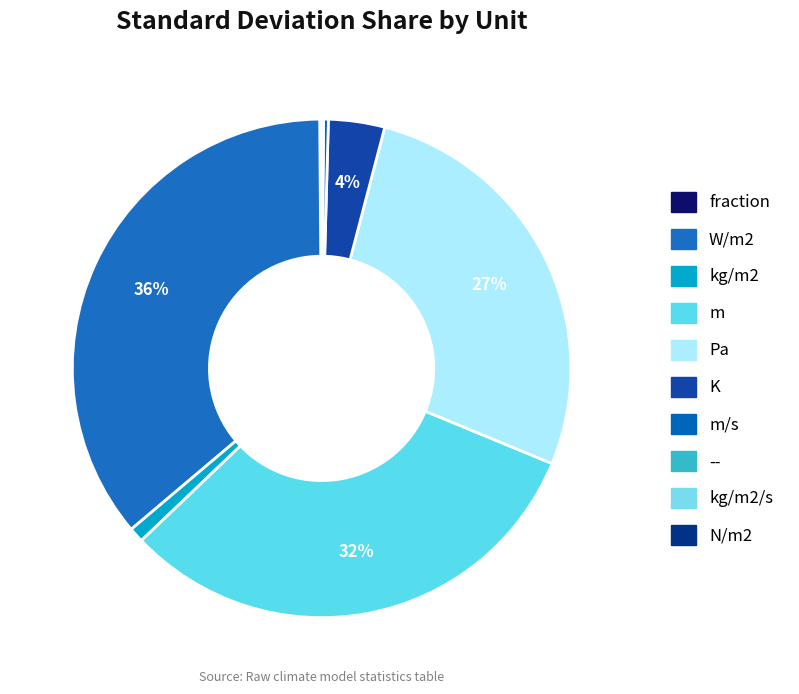

How many slices are in this pie chart?

10